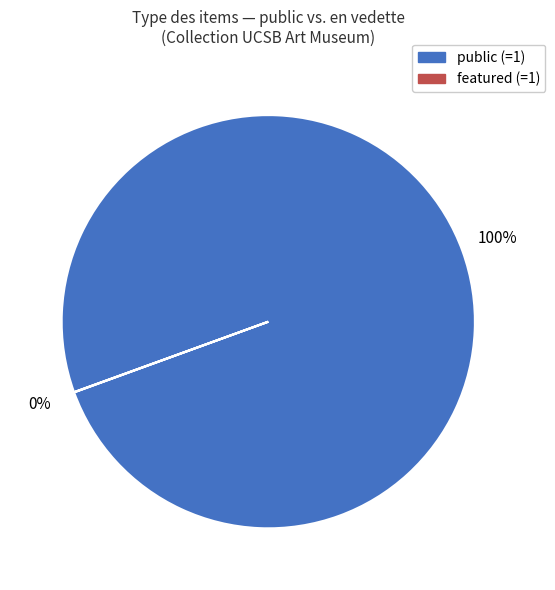

To the nearest percent, what is the average slice percentage?

50%